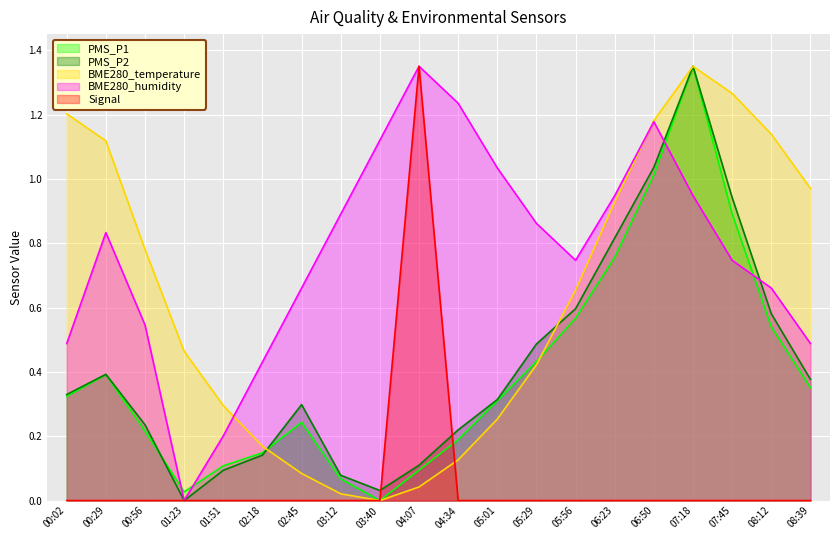

The value of PMS_P1 at 04:07 is 0.0. True or false?

False